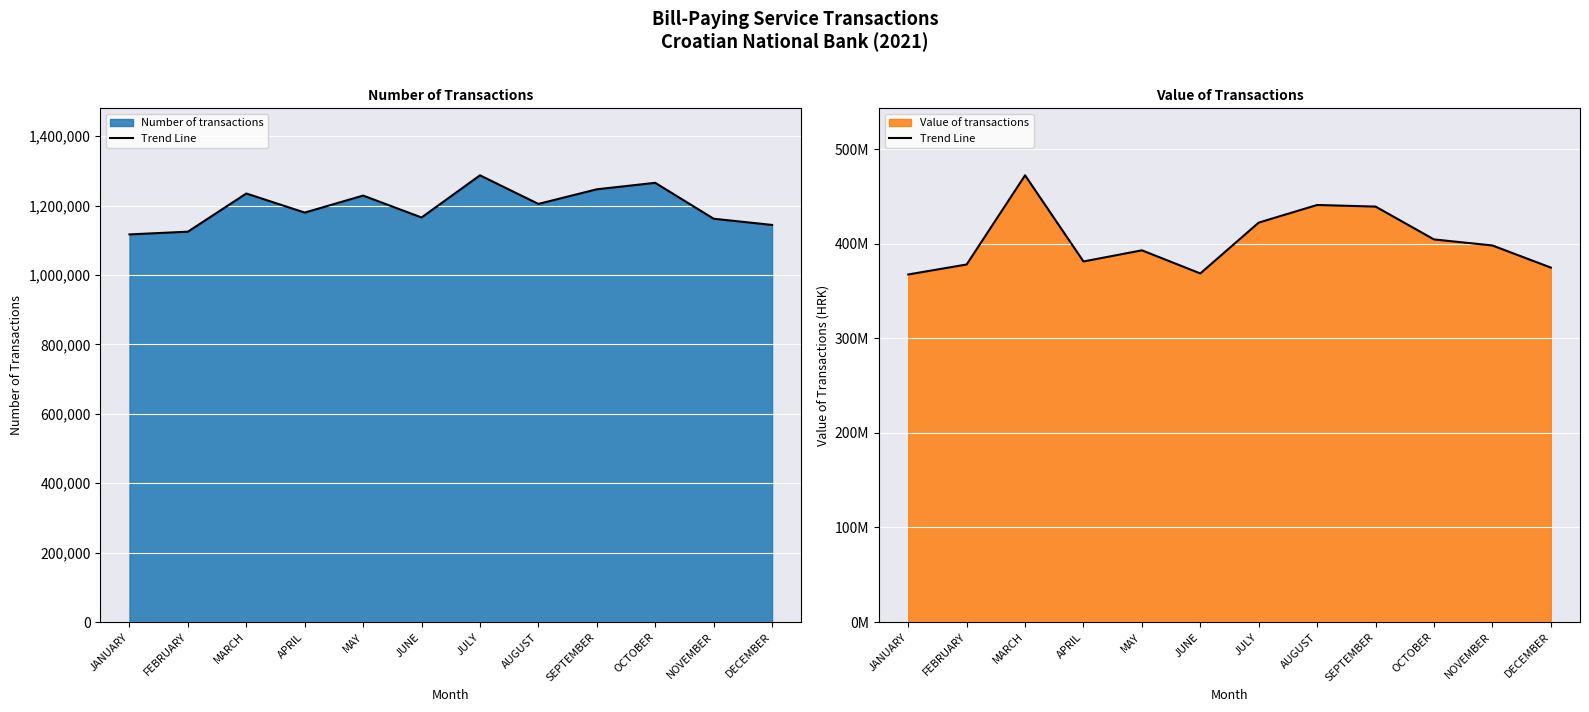

Between JUNE and MARCH, which is larger?

MARCH